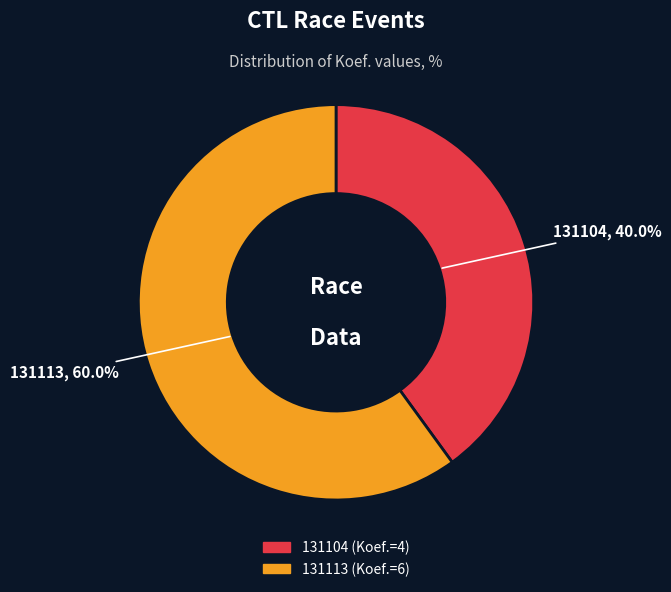

Which slice is the largest?

131113